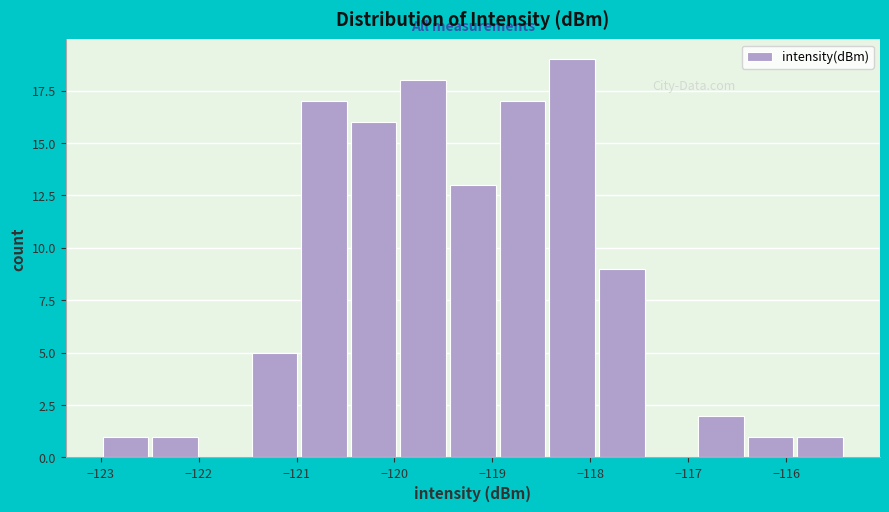

Reading left to right, transcribe this chart: for each bar, give the range it covers on the x-axis and its height. Neither the bar edges nor the heights are printed on the chart, so give them approximately, as read against the axes.

-123.0 to -122.5: 1
-122.5 to -122.0: 1
-122.0 to -121.5: 0
-121.5 to -121.0: 5
-121.0 to -120.5: 17
-120.5 to -120.0: 16
-120.0 to -119.5: 18
-119.5 to -118.9: 13
-118.9 to -118.4: 17
-118.4 to -117.9: 19
-117.9 to -117.4: 9
-117.4 to -116.9: 0
-116.9 to -116.4: 2
-116.4 to -115.9: 1
-115.9 to -115.4: 1